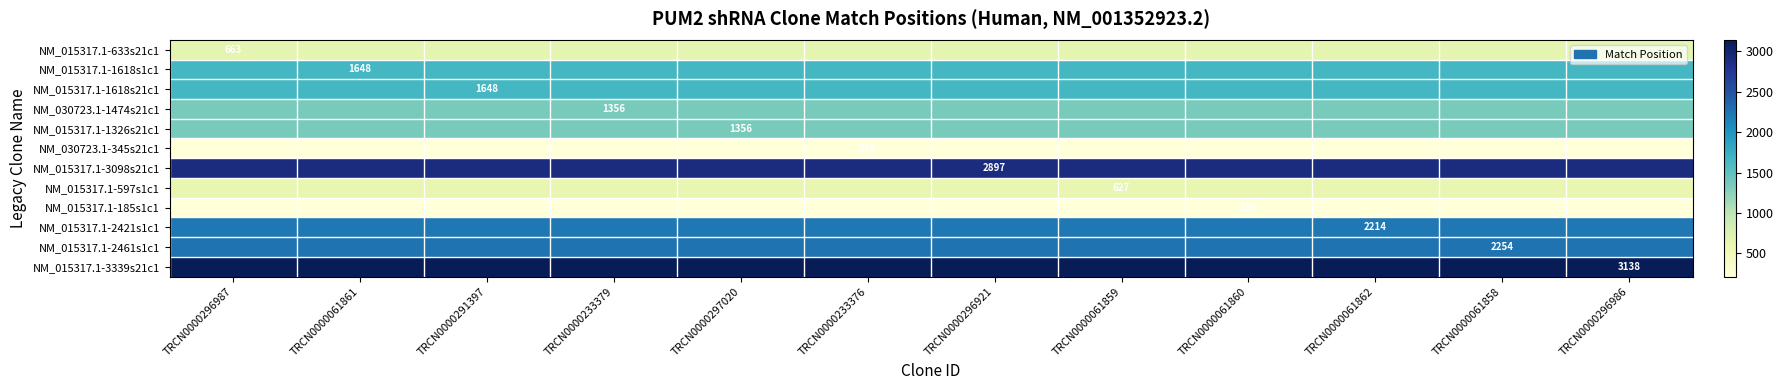

Is it true that NM_015317.1-3339s21c1 equals 3138 at TRCN0000296986?

True